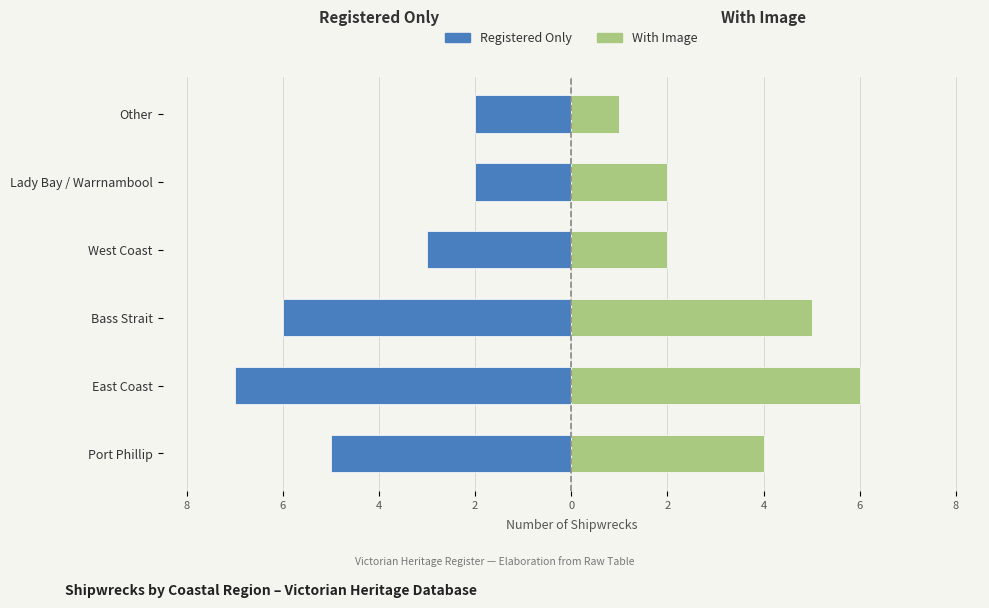

What is the maximum value for Authority A (e.g. Registered)?

-2